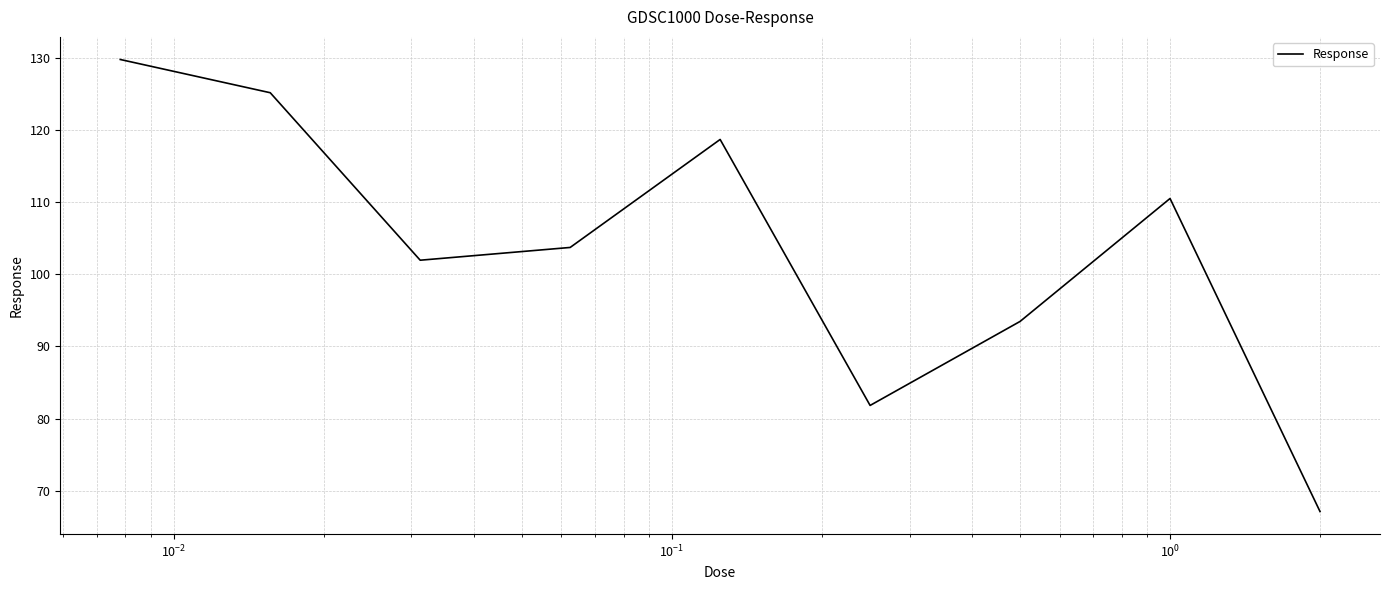

Reading left to right, what are all the values shown in this chart?

129.7	125.1	101.9	103.7	118.7	81.8	93.5	110.5	67.1